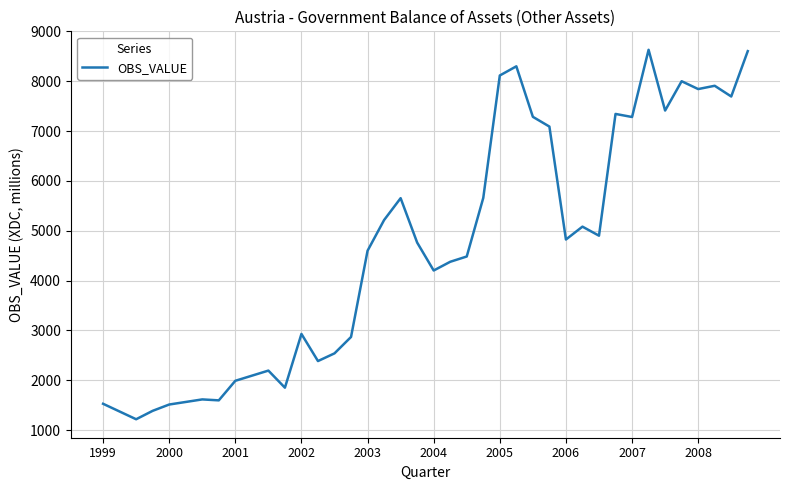

Does the chart display data point markers on the line(s)?

No